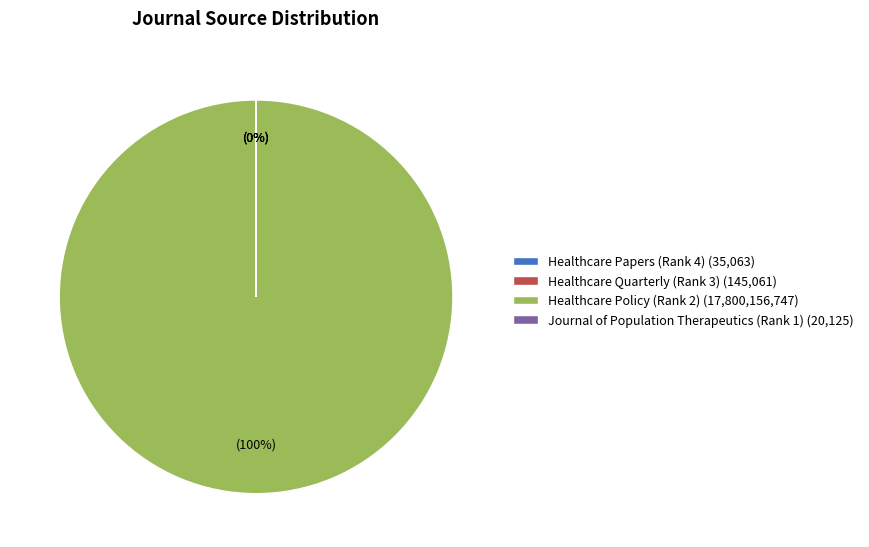

Which has a higher value, Healthcare Policy (Rank 2) or Healthcare Papers (Rank 4)?

Healthcare Policy (Rank 2)